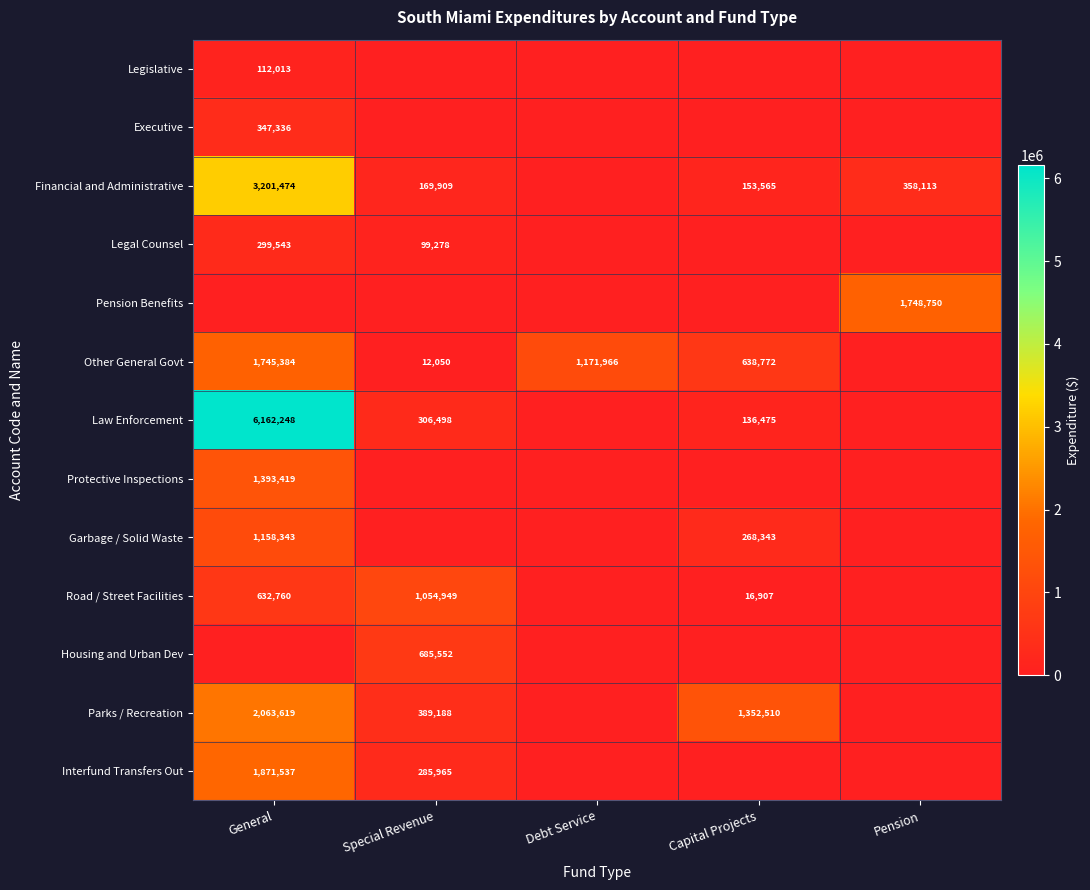

Is it true that Law Enforcement equals 6162248 at General?

True